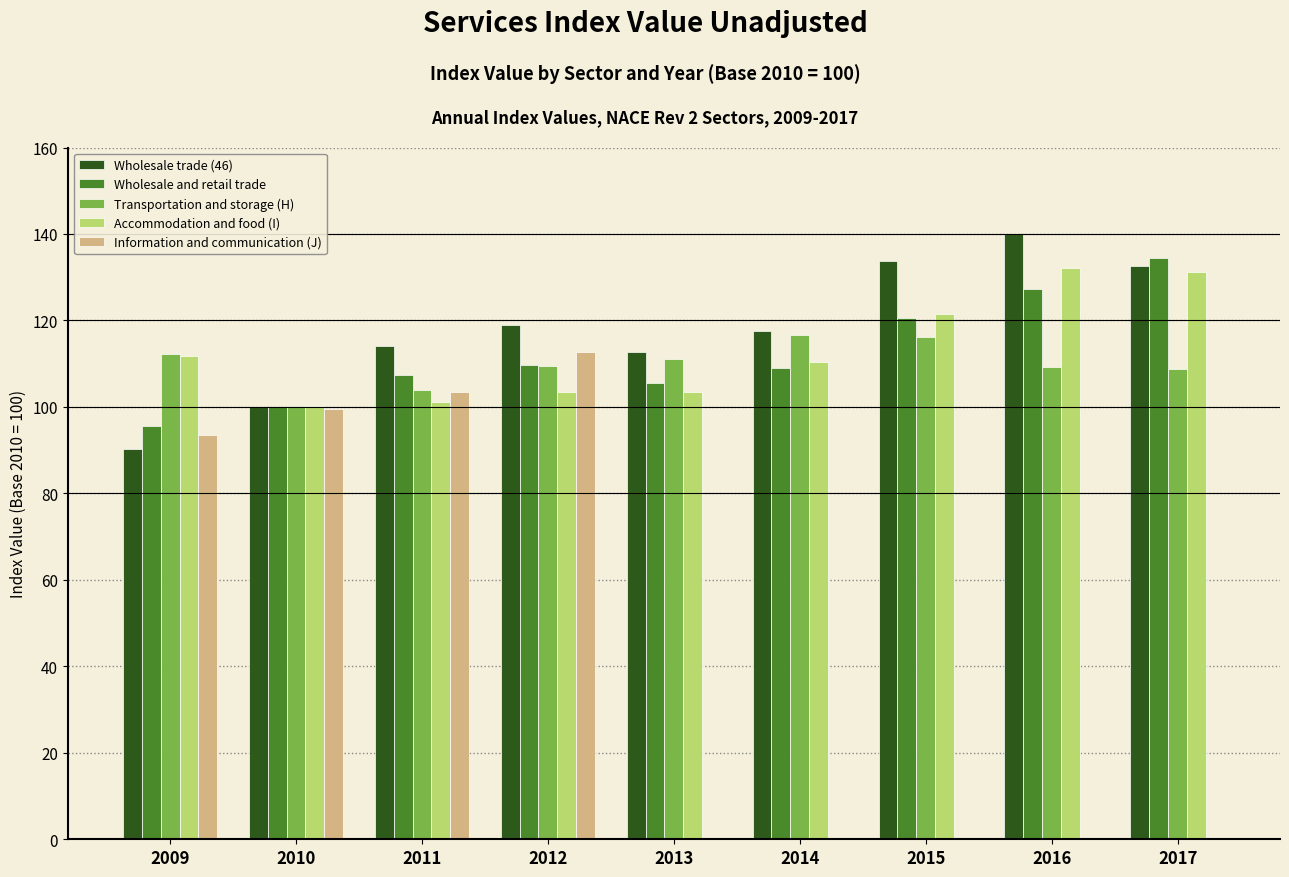

The Wholesale and retail trade series shows 108.9 at 2014. True or false?

True